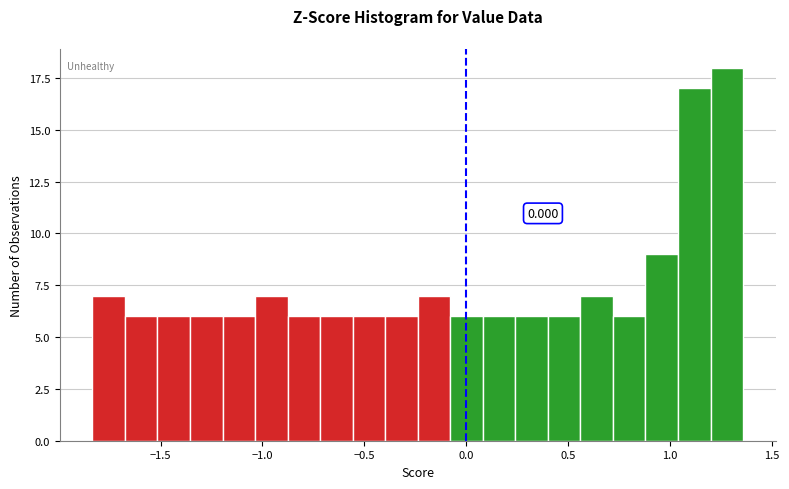

Around what value on the x-axis is the tallest bar? Give the approximate position of its centre, as read against the axis.

1.30